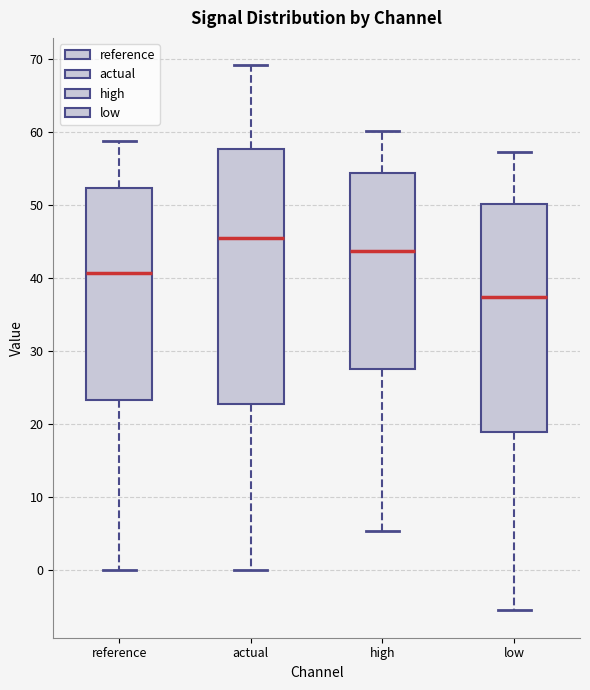

Where does the lower whisker of the box for low end on the y-axis? The values are not printed on the chart, so give them approximately, as read against the axis.

-5